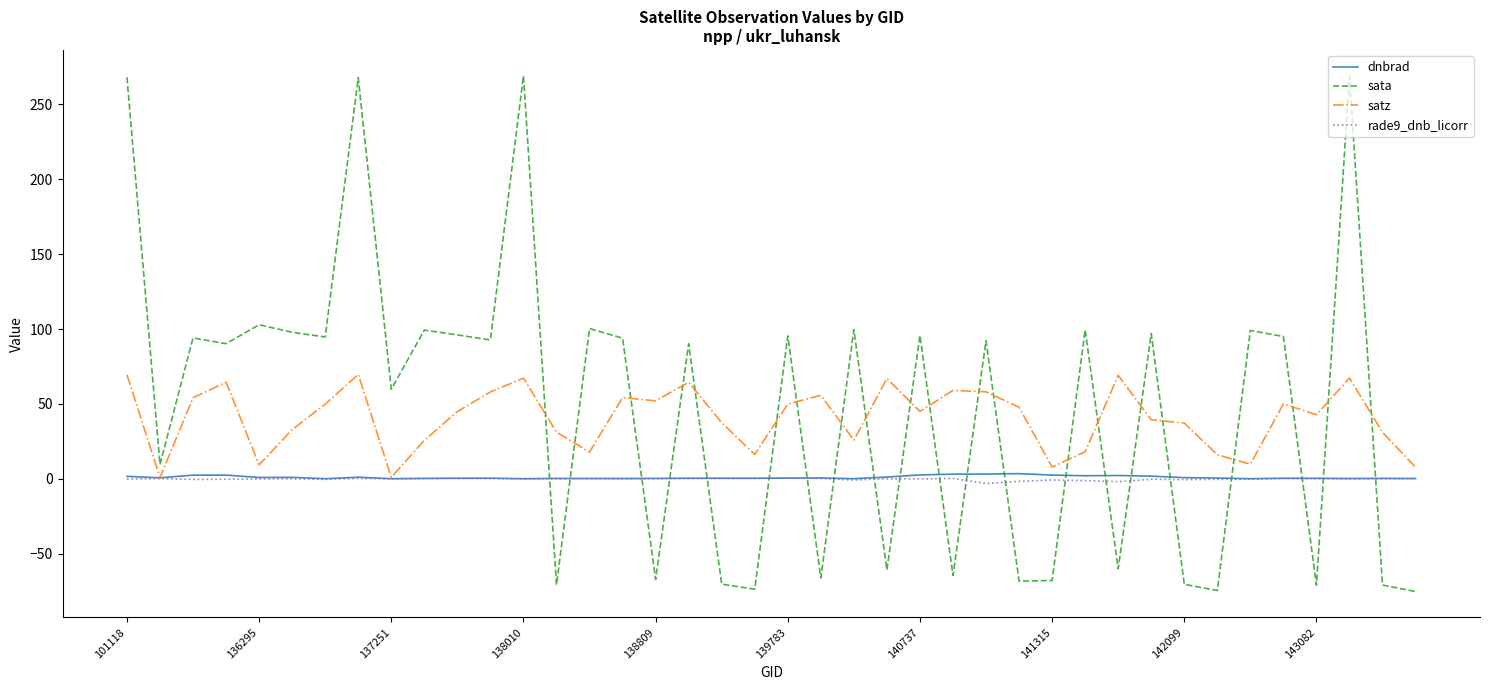

Which series ends up on top after the final intersection of sata and satz?

satz